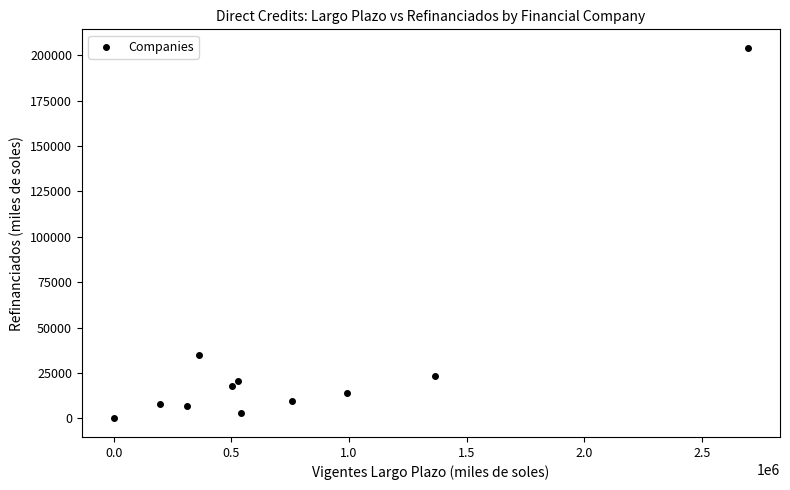

What Y value in the scatter plot is closest to 102047?

35098.0